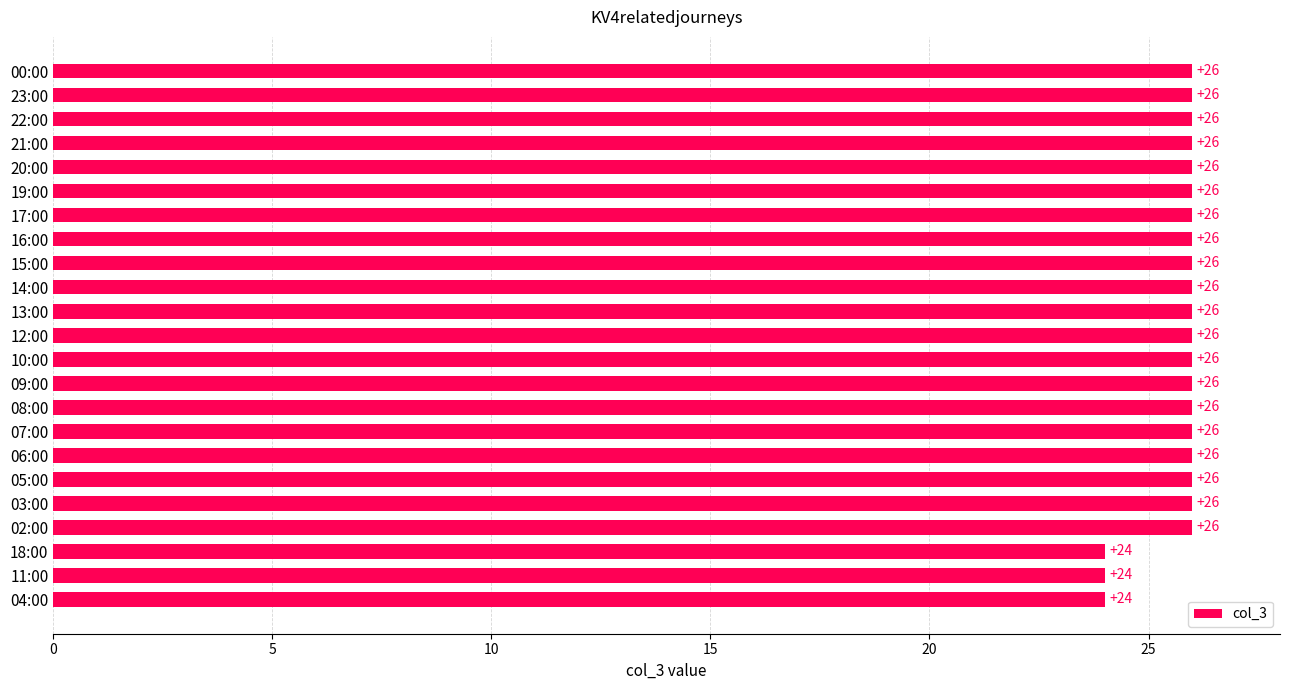

What is the smallest value displayed?

24